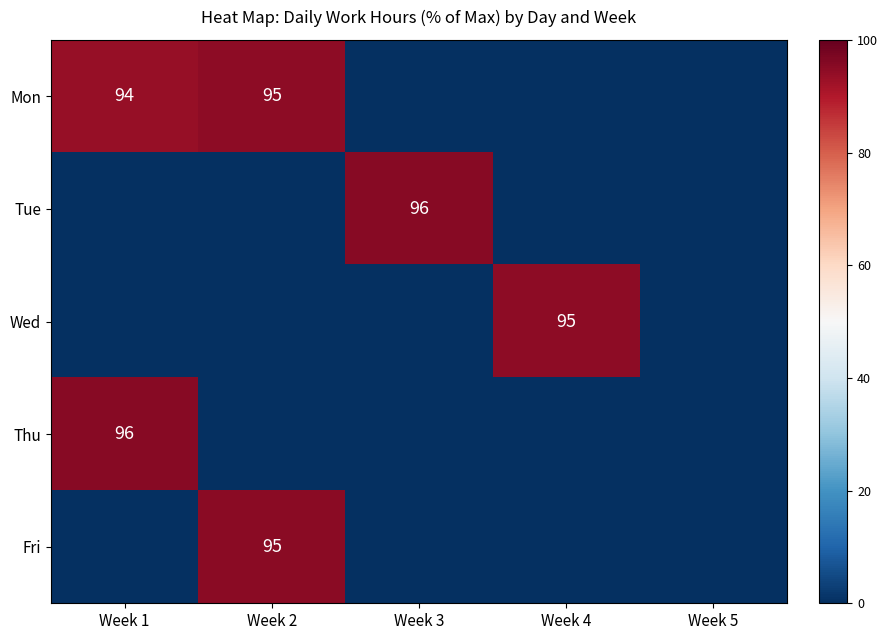

True or false: Fri has a value of 29 at Week 2.

False